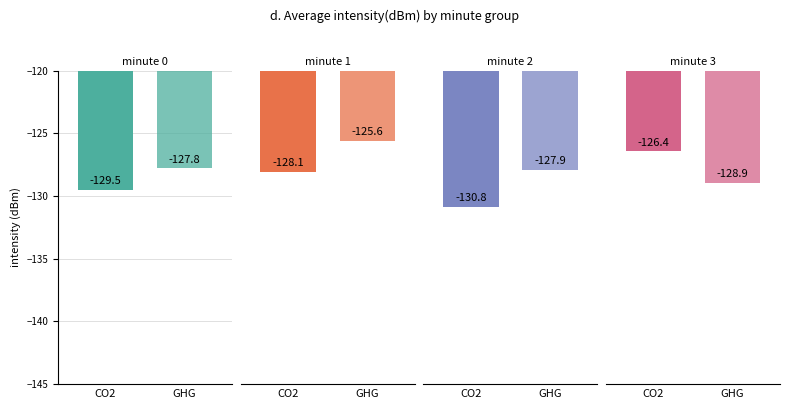

How many bars are there in total?

8